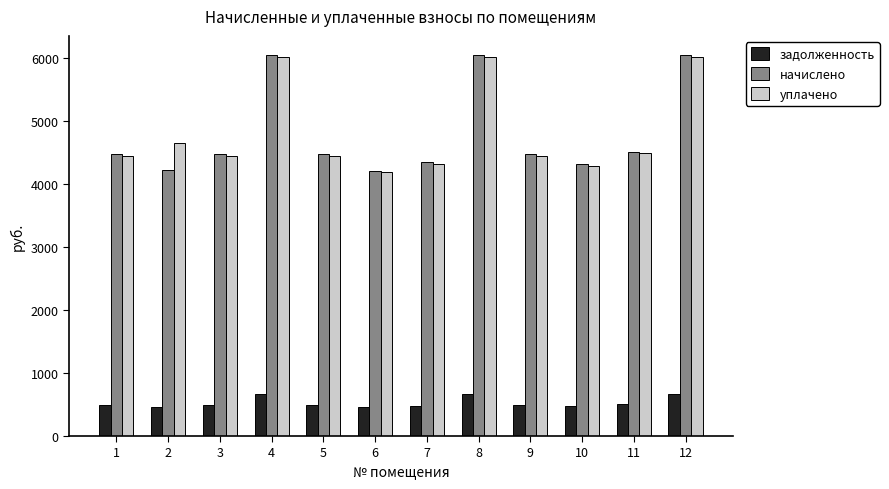

What is the spread (max minus min) of values at 1?

3976.4